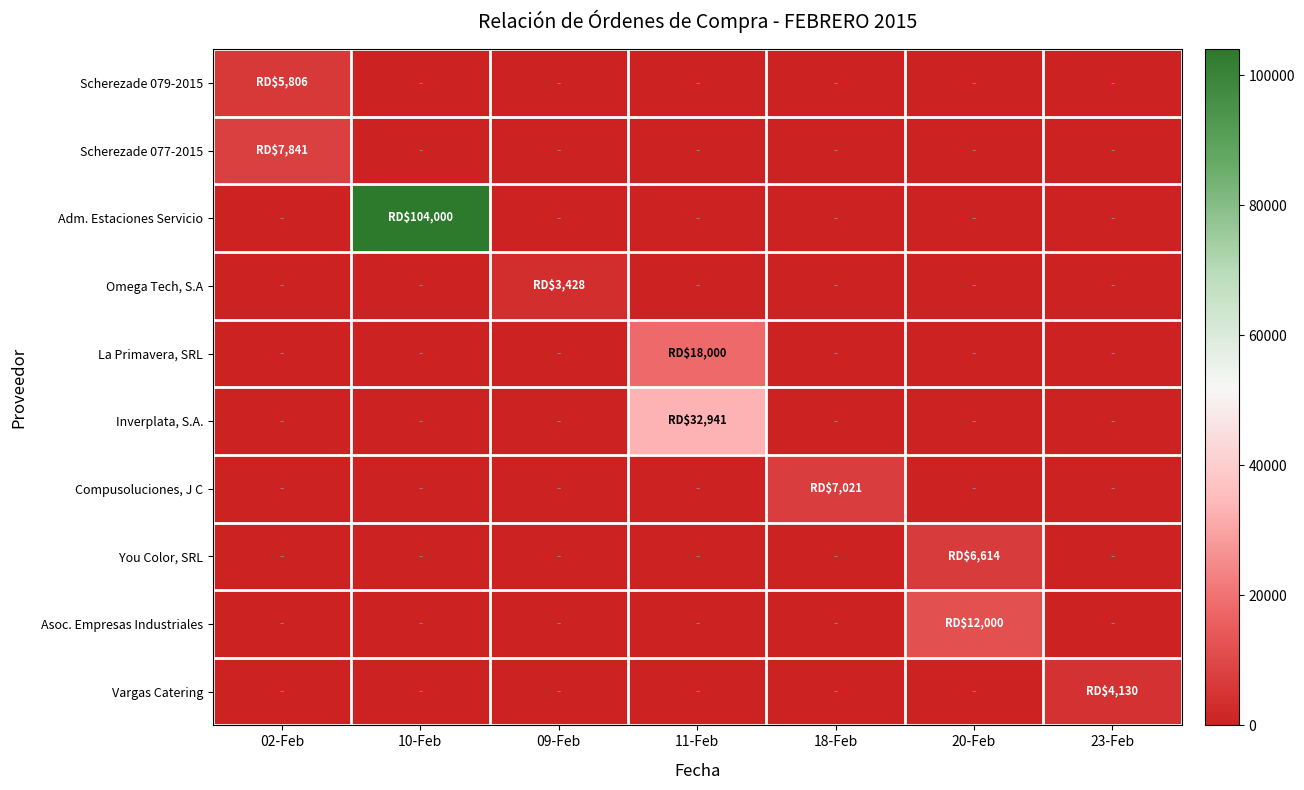

Rank the series at 10-Feb from lowest to highest value.

Scherezade 079-2015, Scherezade 077-2015, Omega Tech, S.A, La Primavera, SRL, Inverplata, S.A., Compusoluciones, J C, You Color, SRL, Asoc. Empresas Industriales, Vargas Catering, Adm. Estaciones Servicio